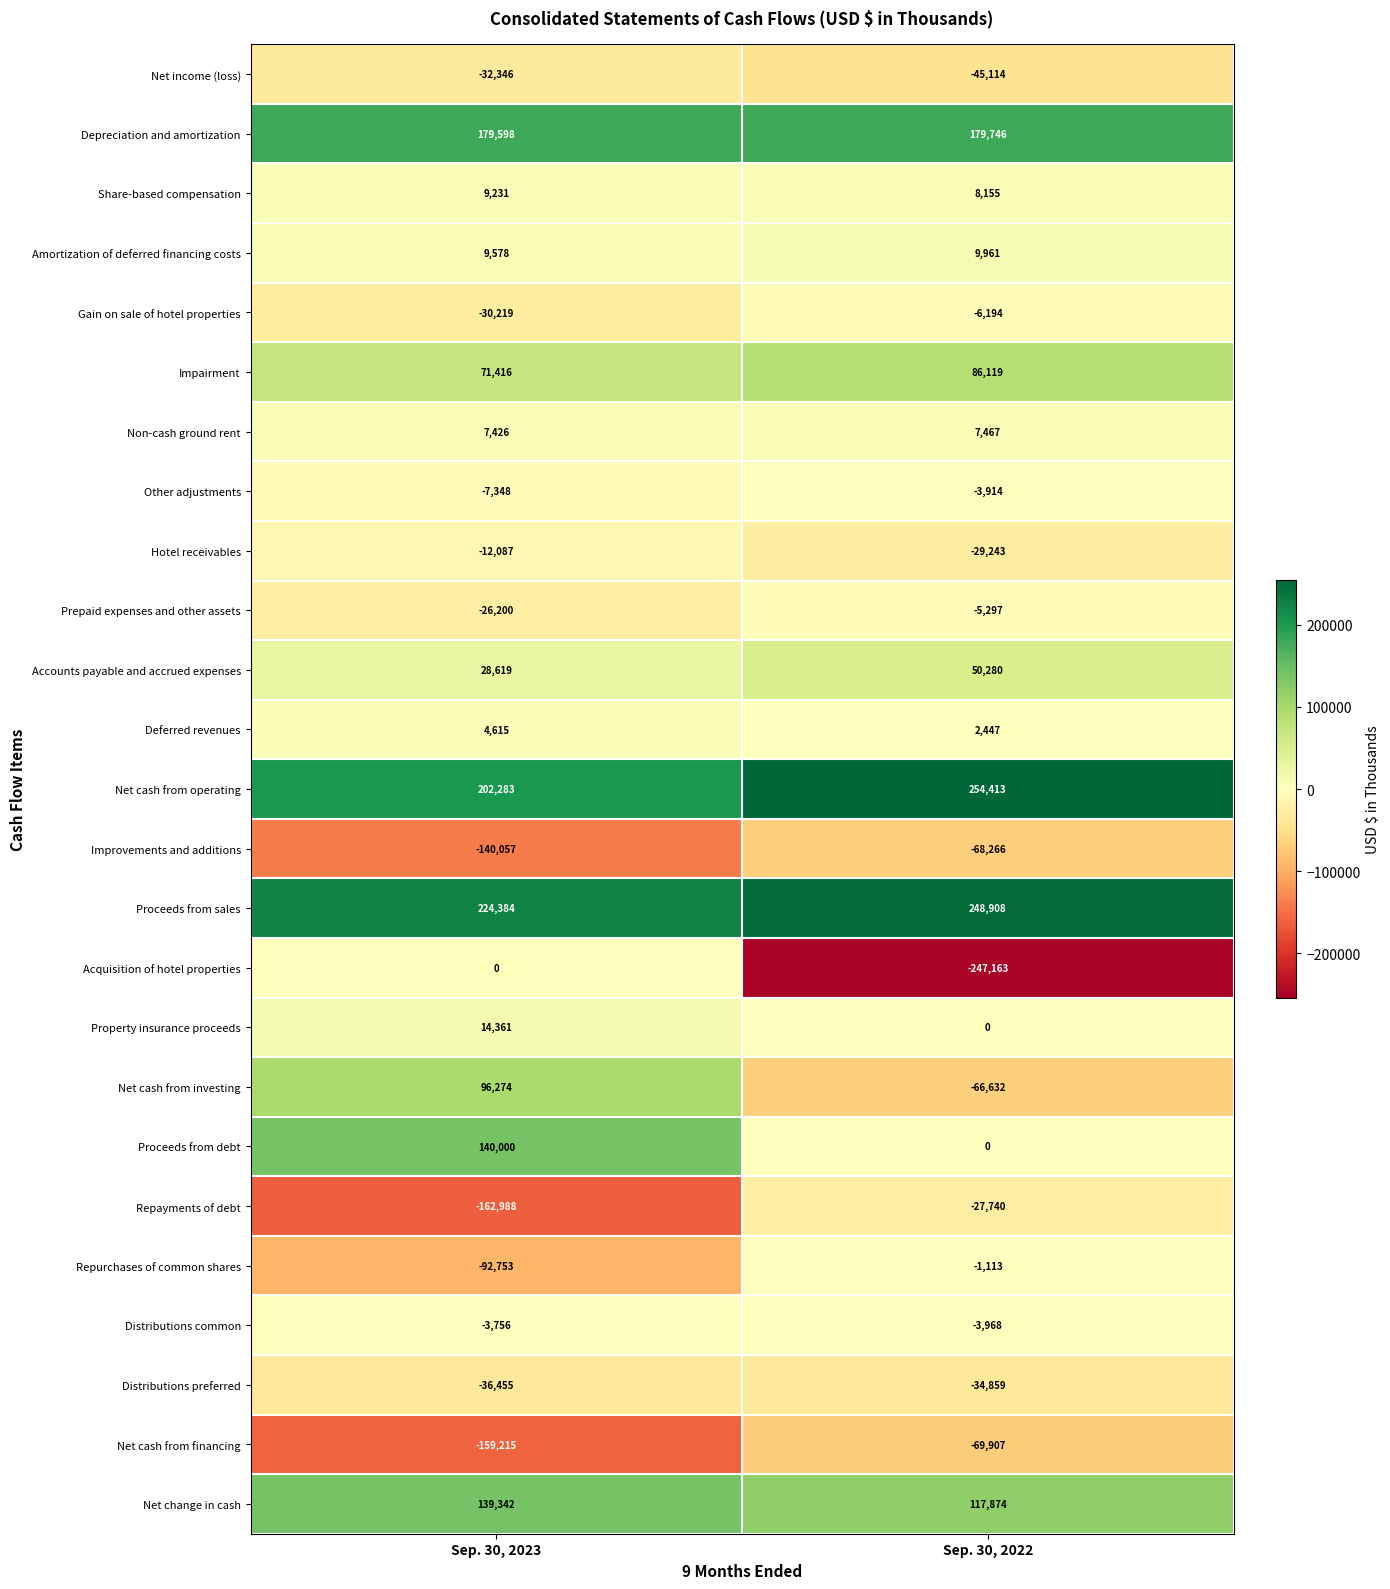

What is the total value across all series at Sep. 30, 2022?

355960